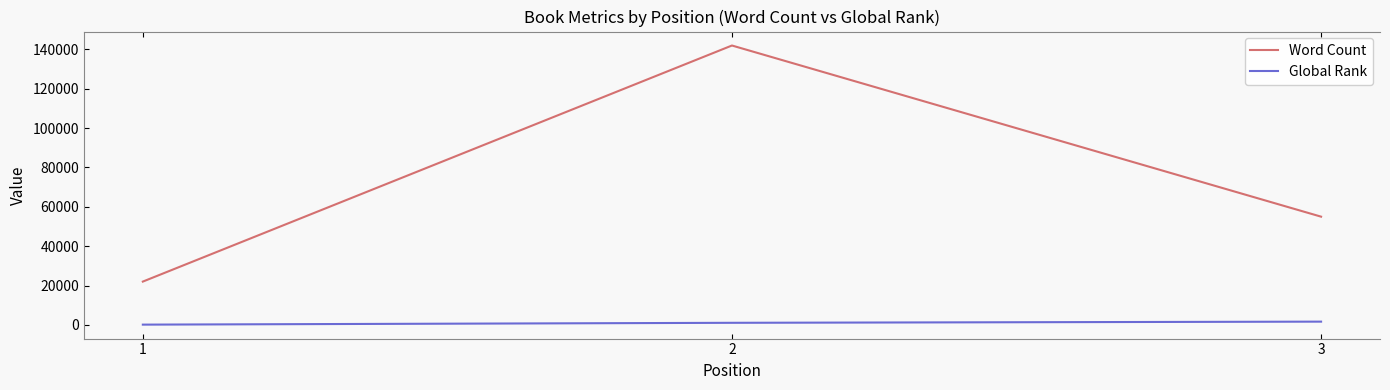

What is the spread (max minus min) of values at 2?

140951